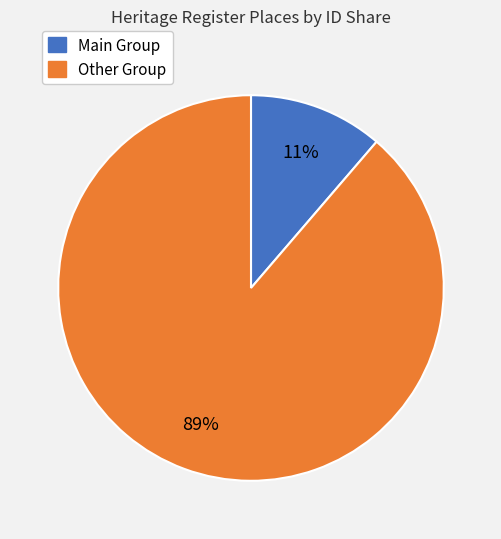

Is there any slice that represents more than half of the pie?

Yes